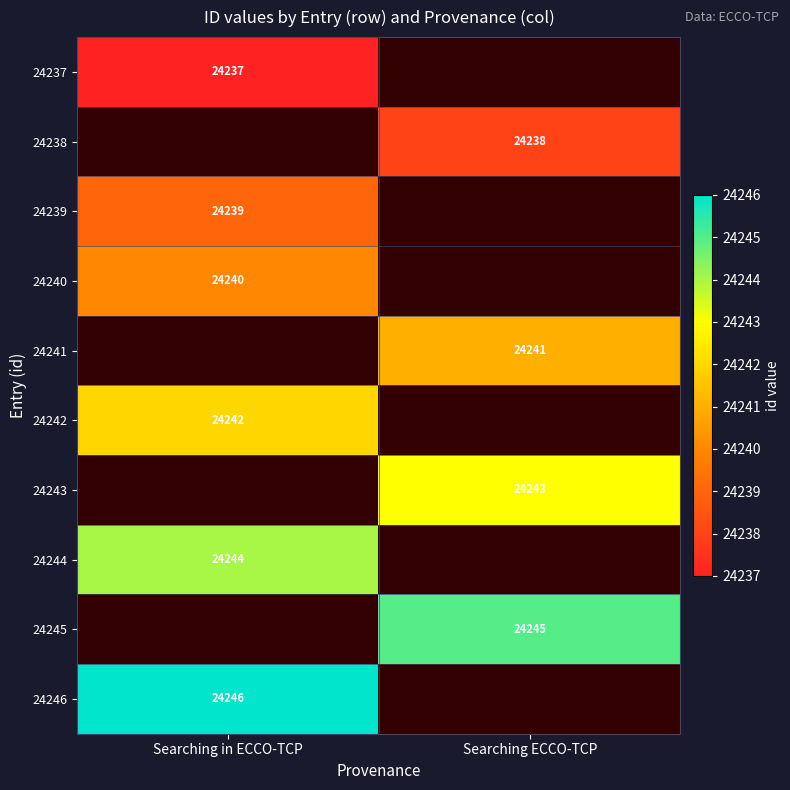

Is it true that 24241 equals 24241 at Searching ECCO-TCP?

True